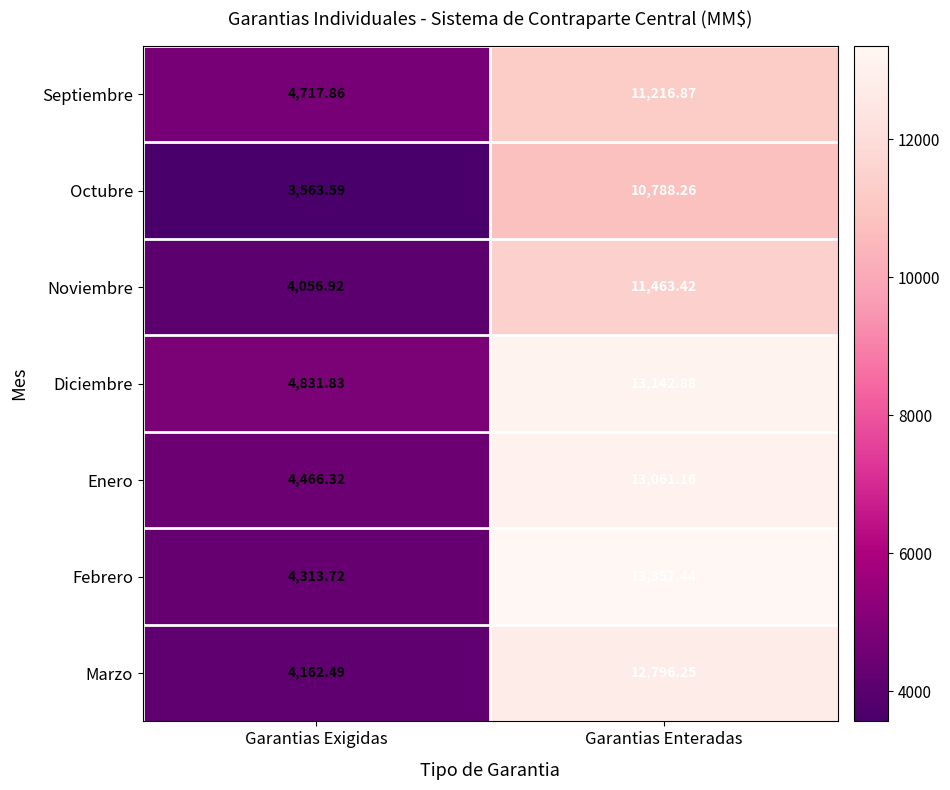

Which category has the lowest value across all series?

Garantias Exigidas